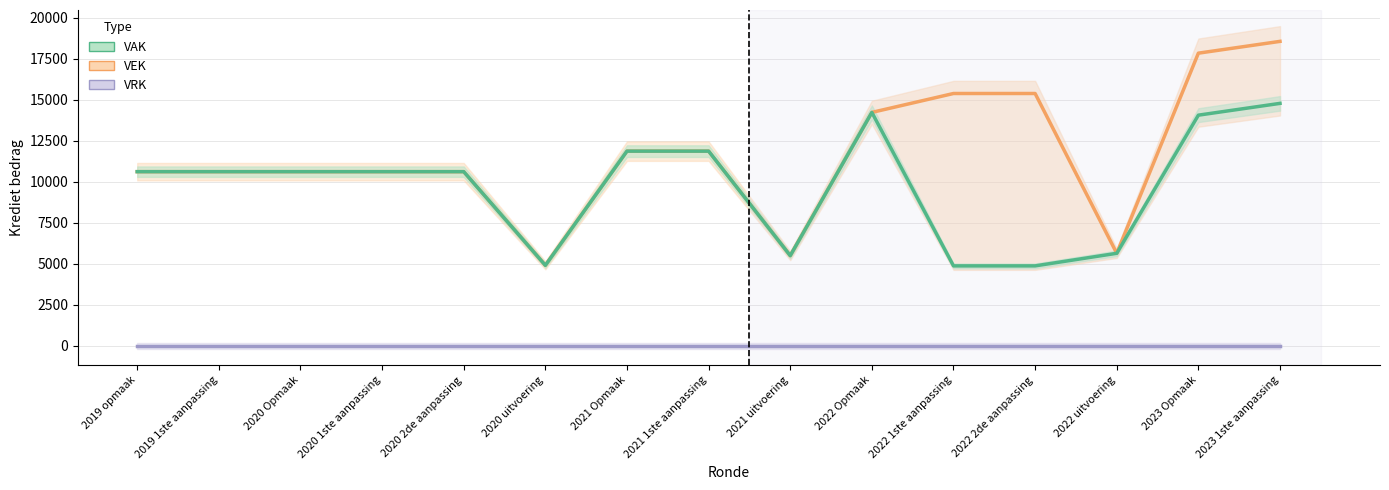

What is the label of the 10th point from the right?

2020 uitvoering